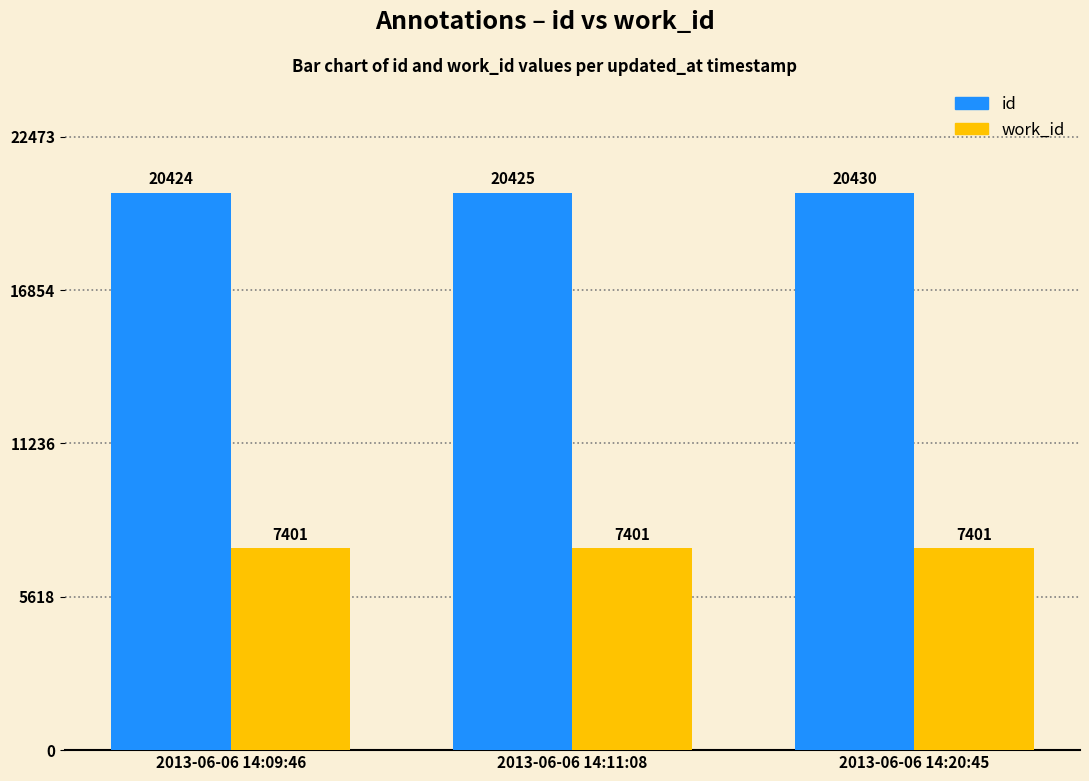

Which label corresponds to the largest value in the chart?

2013-06-06 14:20:45